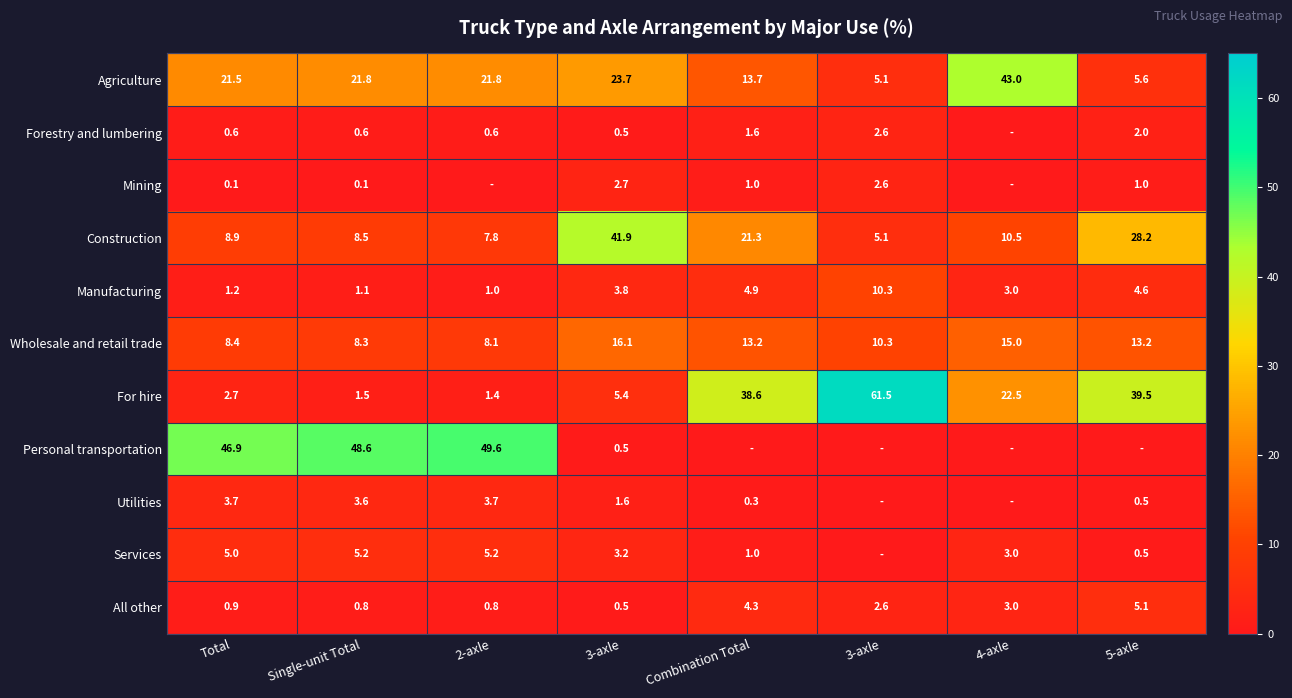

True or false: Utilities has a value of -1.1 at 4-axle.

False